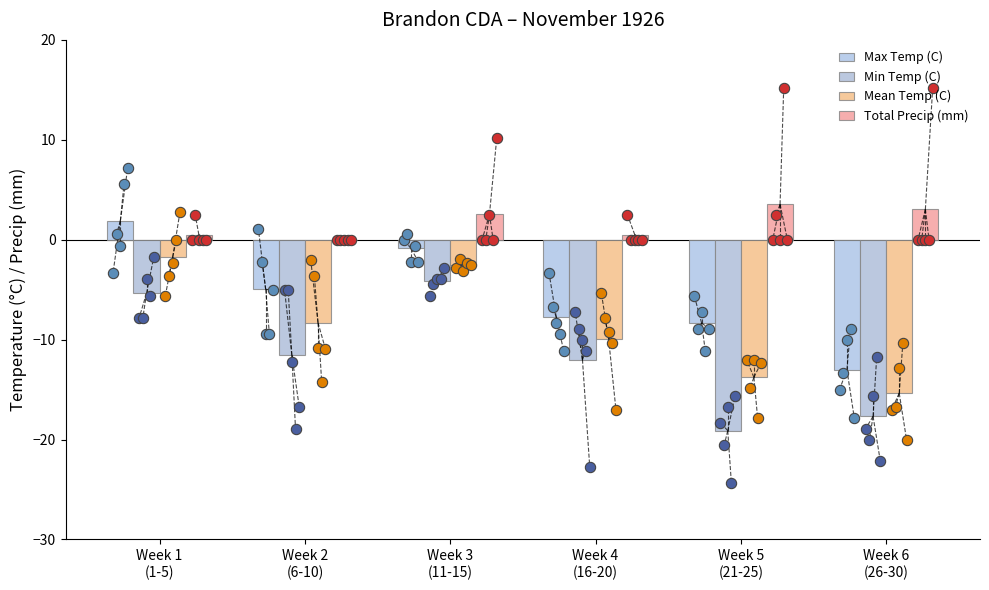

Which series reaches the minimum Y coordinate?

Min Temp (C)